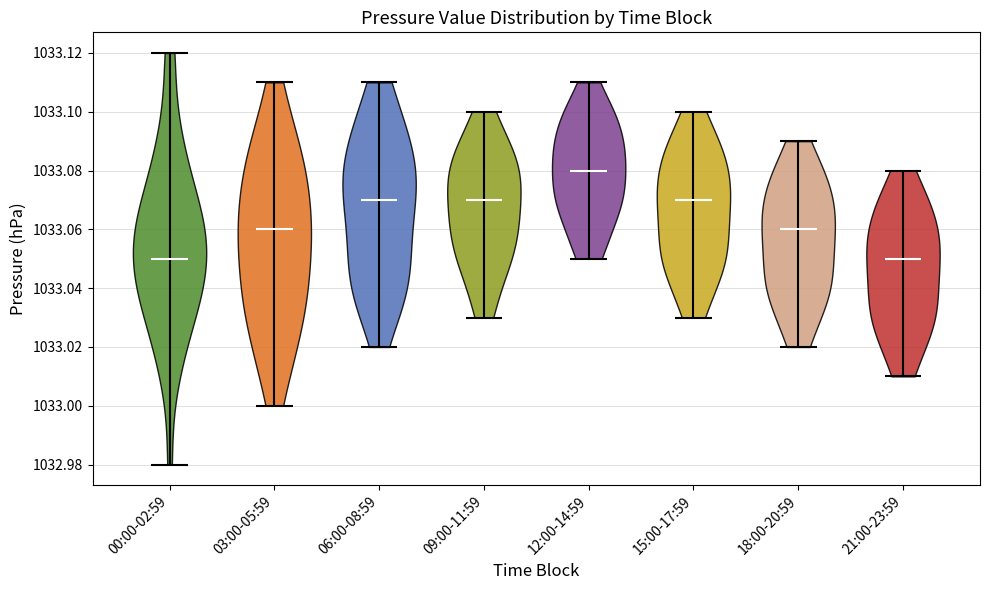

Reading left to right, read every violin against the y-axis: where its median line is, and the lowest and highest points it reaches. The values are not printed on the chart, so give them approximately, as read against the axis.

00:00-02:59: median line 1033.05, lowest point 1032.98, highest point 1033.12
03:00-05:59: median line 1033.06, lowest point 1033.00, highest point 1033.11
06:00-08:59: median line 1033.07, lowest point 1033.02, highest point 1033.11
09:00-11:59: median line 1033.07, lowest point 1033.03, highest point 1033.10
12:00-14:59: median line 1033.08, lowest point 1033.05, highest point 1033.11
15:00-17:59: median line 1033.07, lowest point 1033.03, highest point 1033.10
18:00-20:59: median line 1033.06, lowest point 1033.02, highest point 1033.09
21:00-23:59: median line 1033.05, lowest point 1033.01, highest point 1033.08